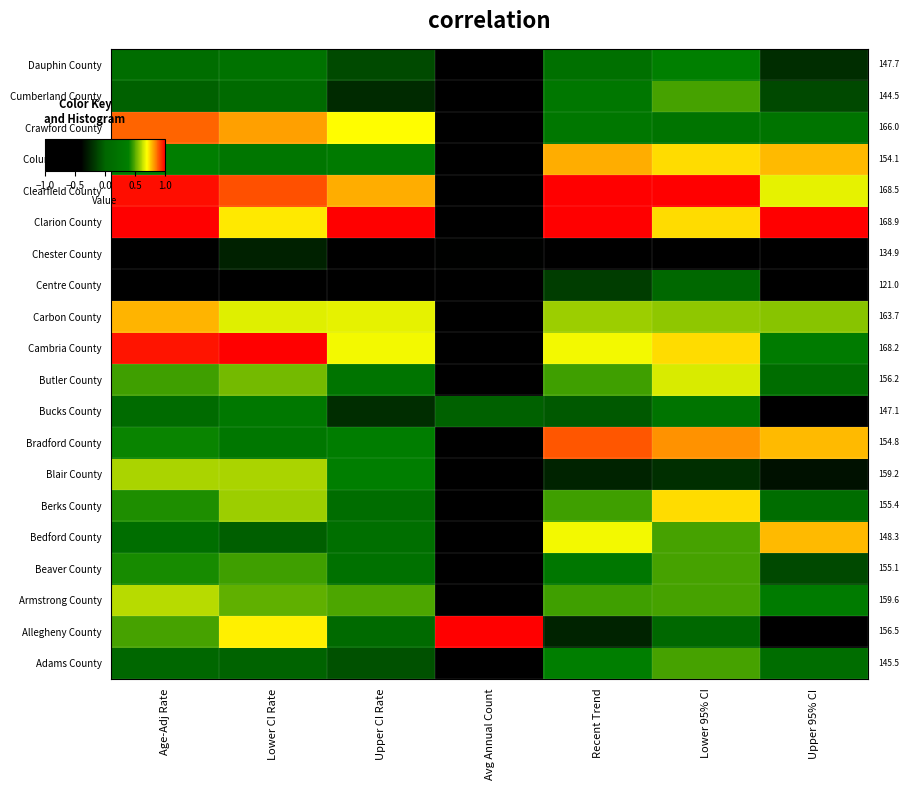

At which category does the chart reach its peak across all series?

Avg Annual Count